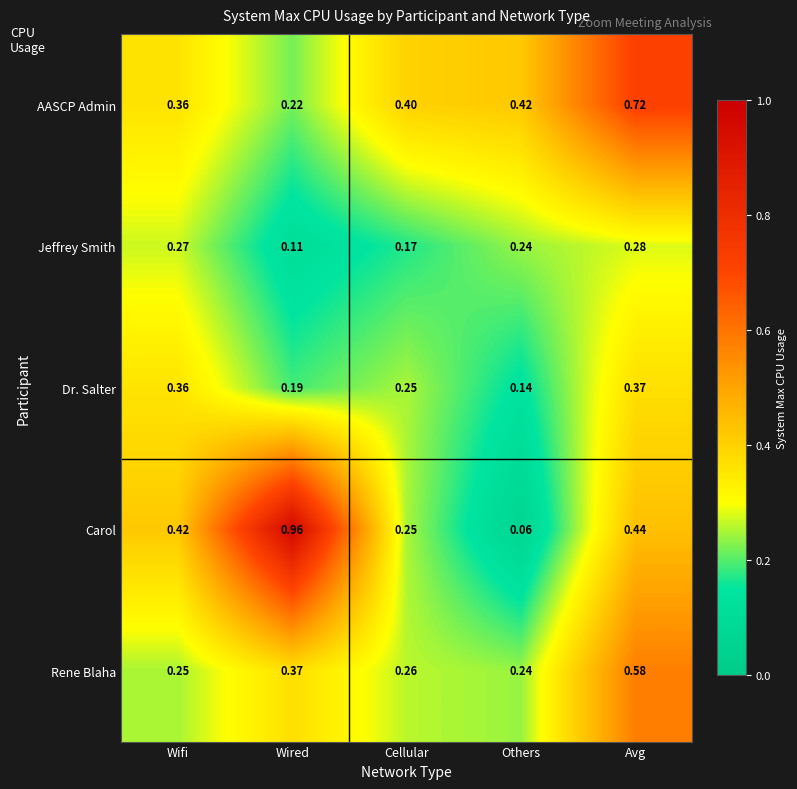

Where is Dr. Salter nearest to the value 0?

Others